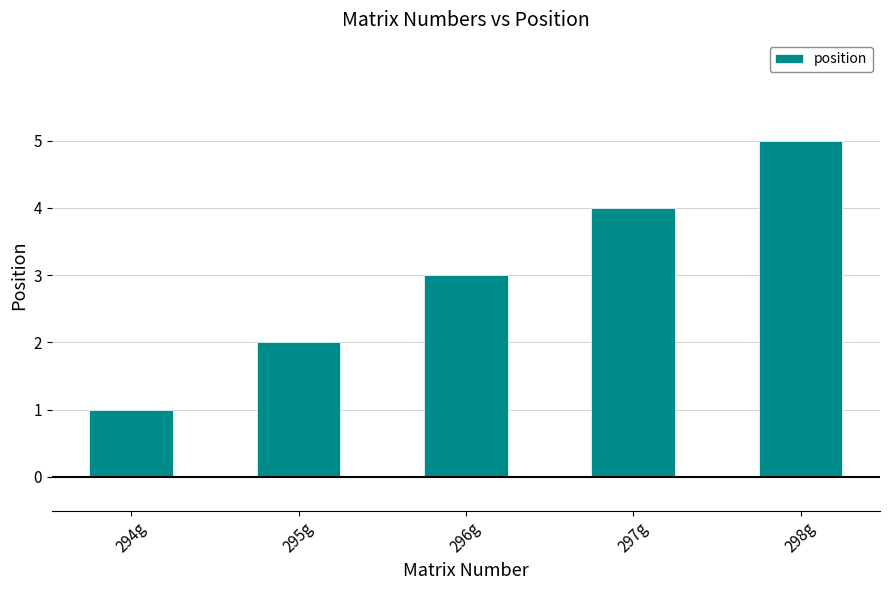

Rank the categories by value from lowest to highest.

294g, 295g, 296g, 297g, 298g